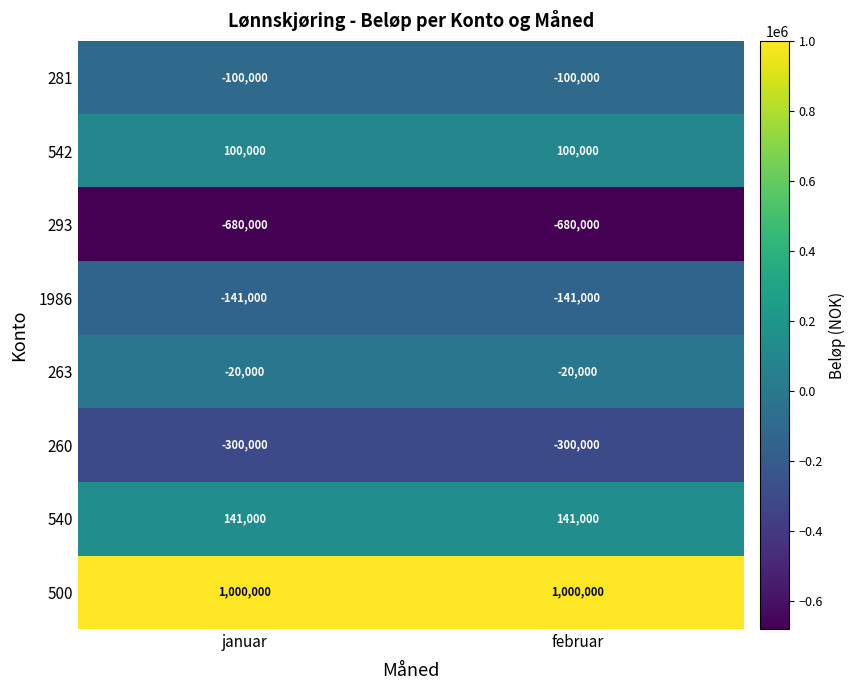

Is the value of 281 at januar greater than the value of 293 at februar?

Yes